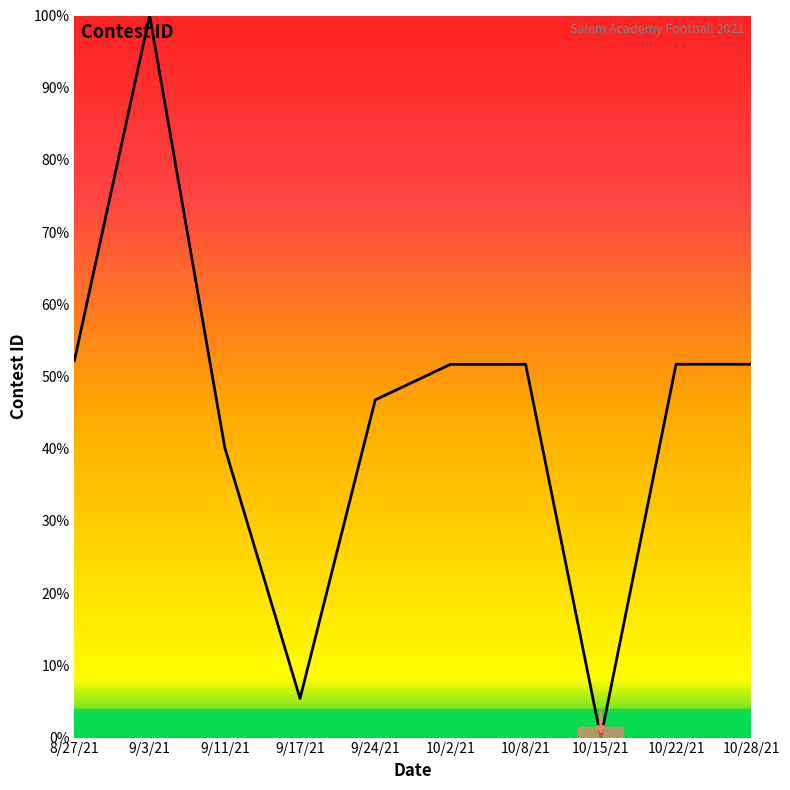

Does the chart display data point markers on the line(s)?

No